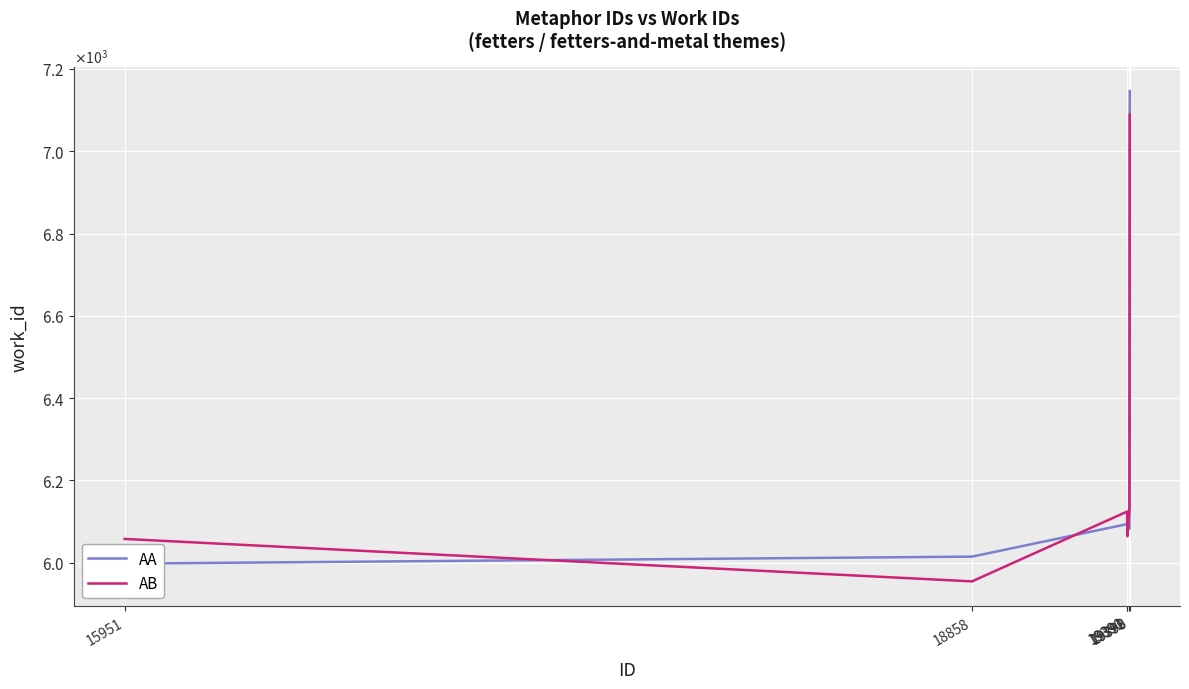

Reading right to left, extract all data points from this chart.

AA: 19399=7146.0	19398=6083.0	19391=6095.0	19390=6094.0	18858=6015.0	15951=5998.0
AB: 19399=7088.8	19398=6131.7	19391=6064.5	19390=6124.5	18858=5954.9	15951=6058.0